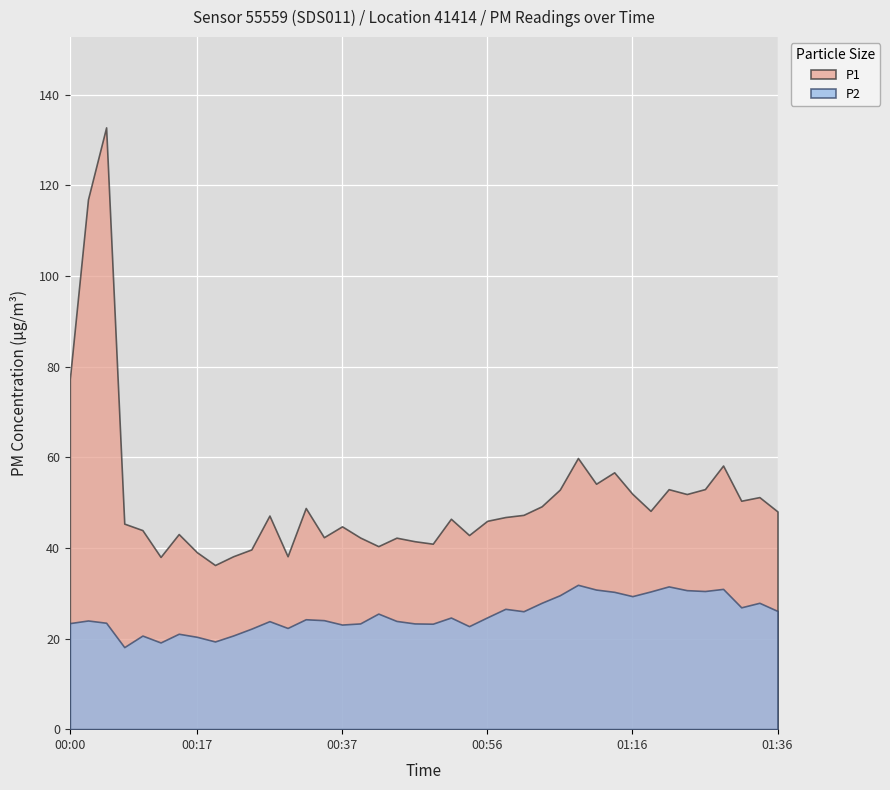

Which series has the widest spread of values?

P1